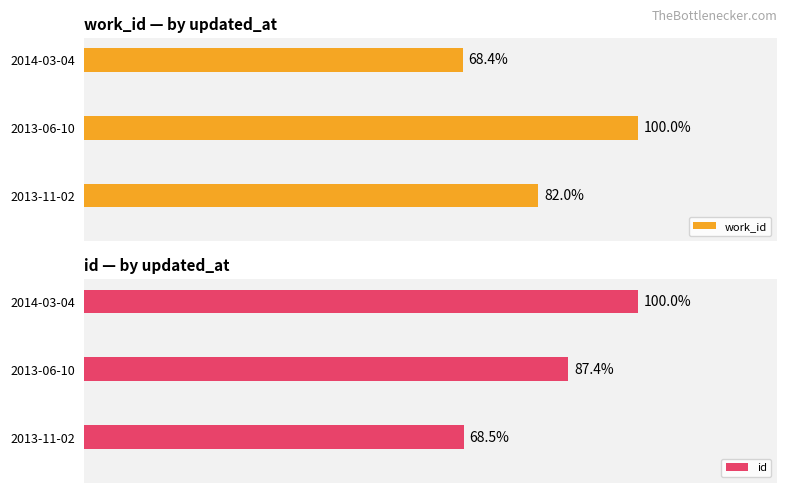

What are all the series names shown in the legend?

work_id, id